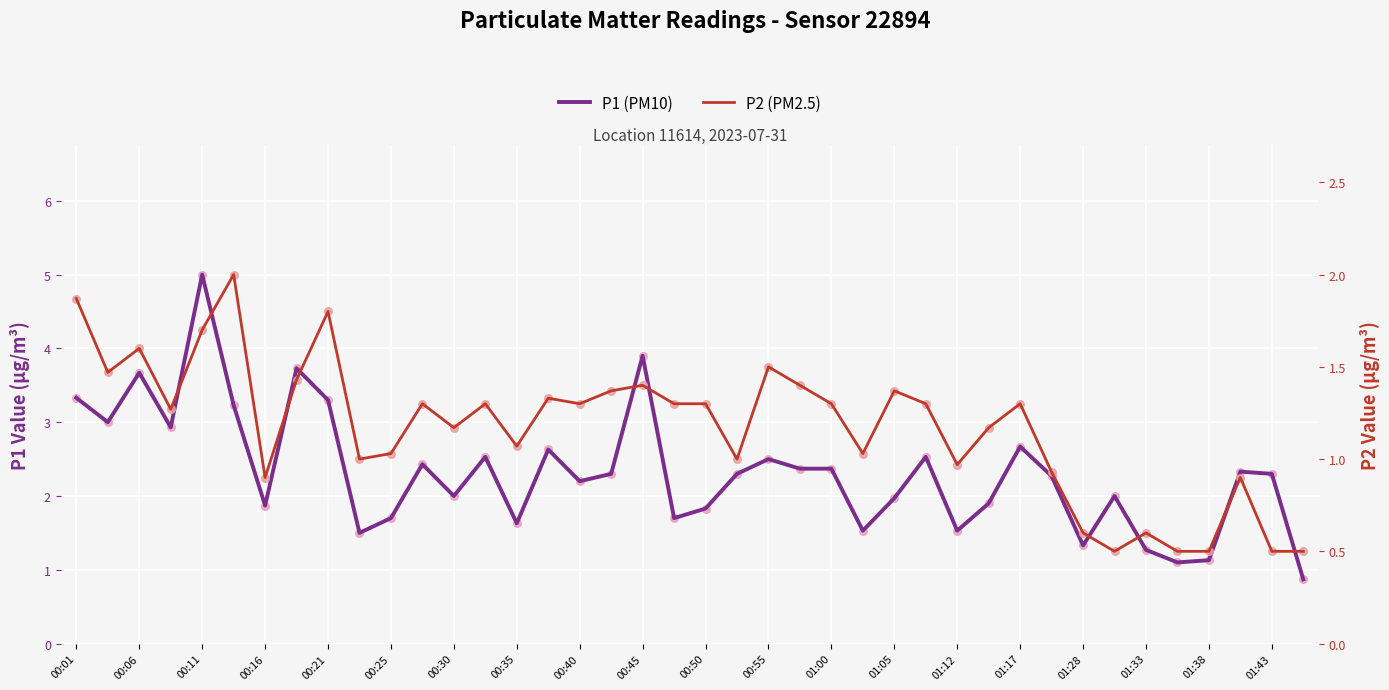

What are all the series names shown in the legend?

P1 (PM10), P2 (PM2.5)